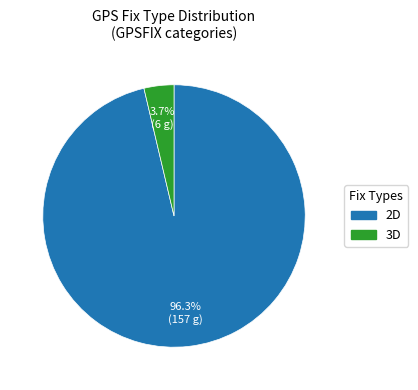

Is there any slice that represents more than half of the pie?

Yes